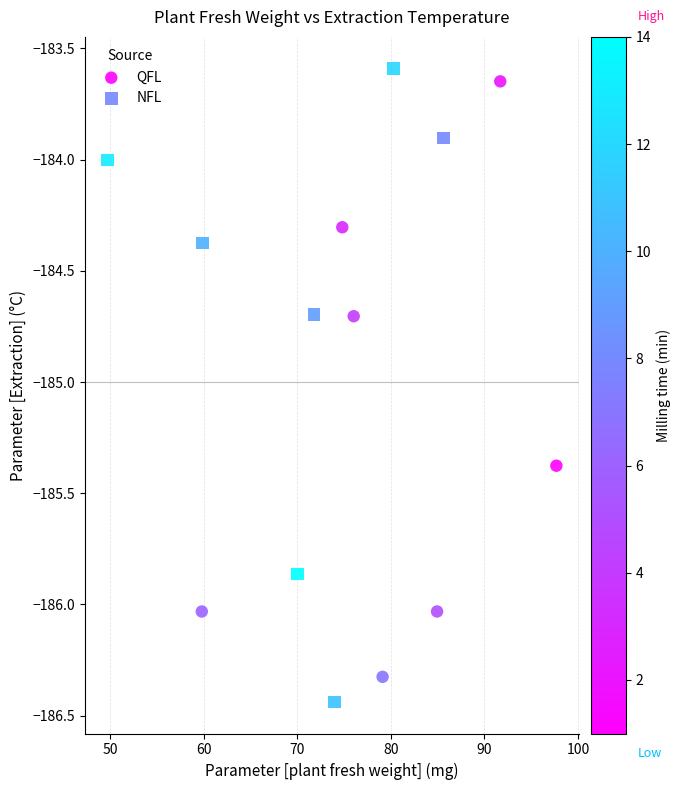

What are all the series names shown in the legend?

QFL, NFL